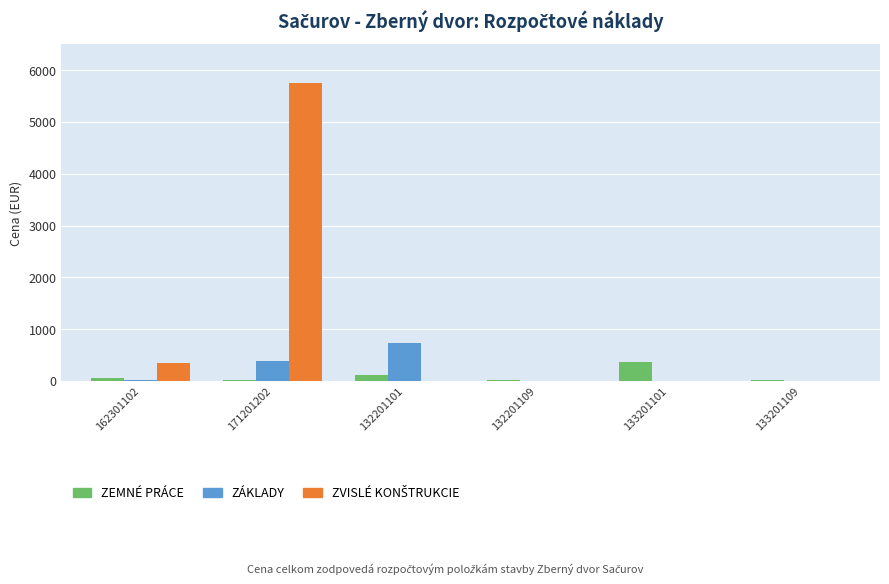

What is the maximum value shown in the chart?

5756.4